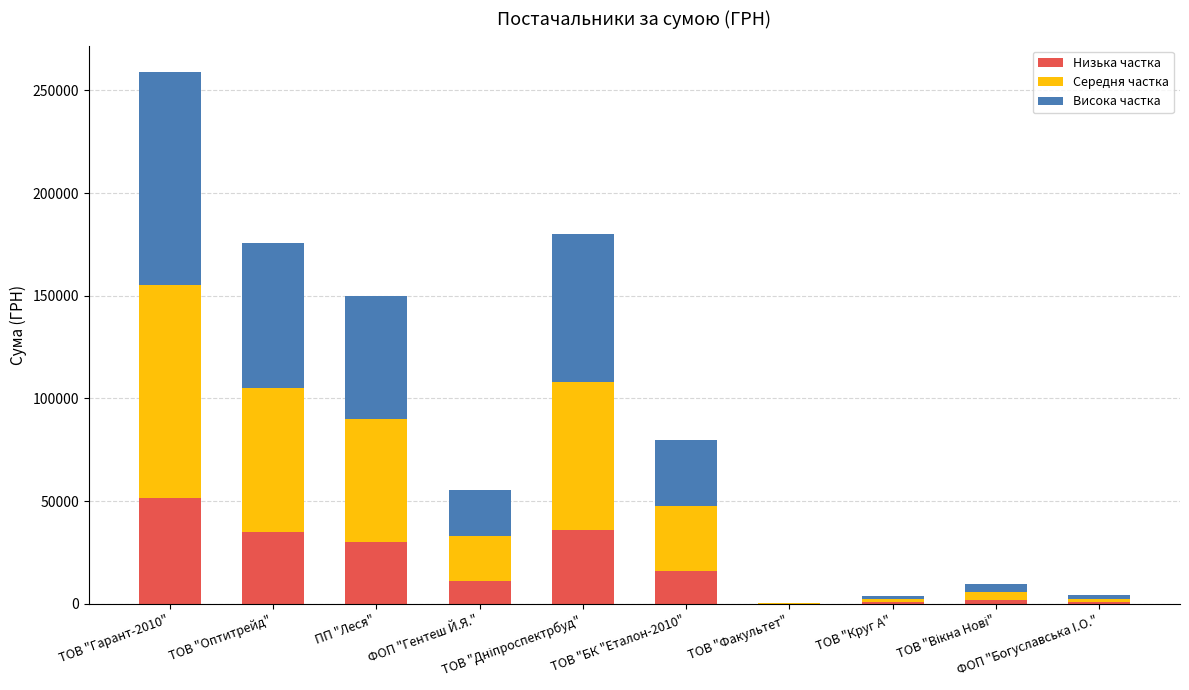

What is the highest value of the Низька частка series?

51771.2